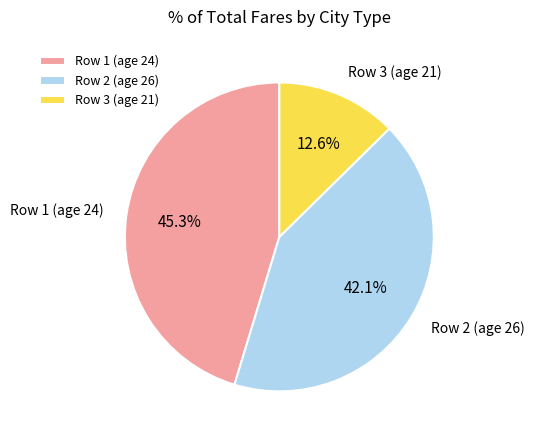

Rank the categories by value from lowest to highest.

Row 3 (age 21), Row 2 (age 26), Row 1 (age 24)